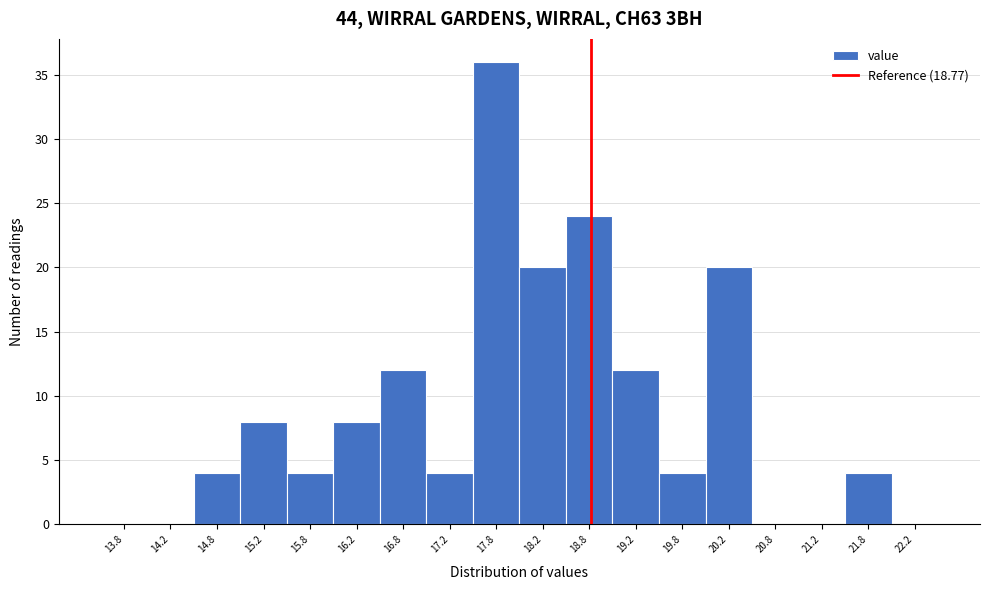

How tall is the bar that spans 16.5 to 17.0 on the x-axis? The values are not printed on the chart, so give them approximately, as read against the axis.

12